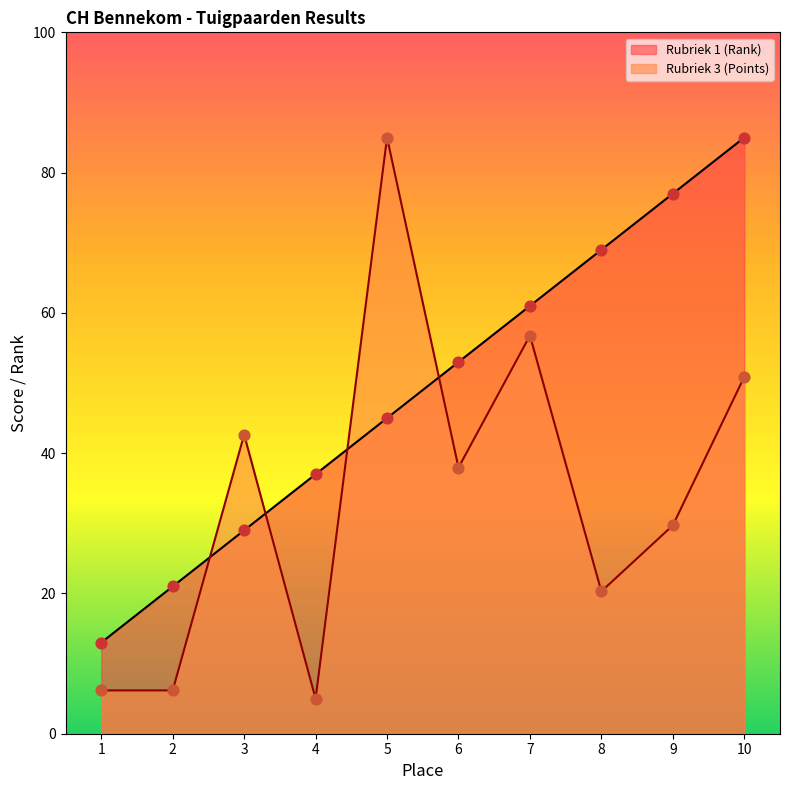

At how many categories does at least one series exceed 24?

8